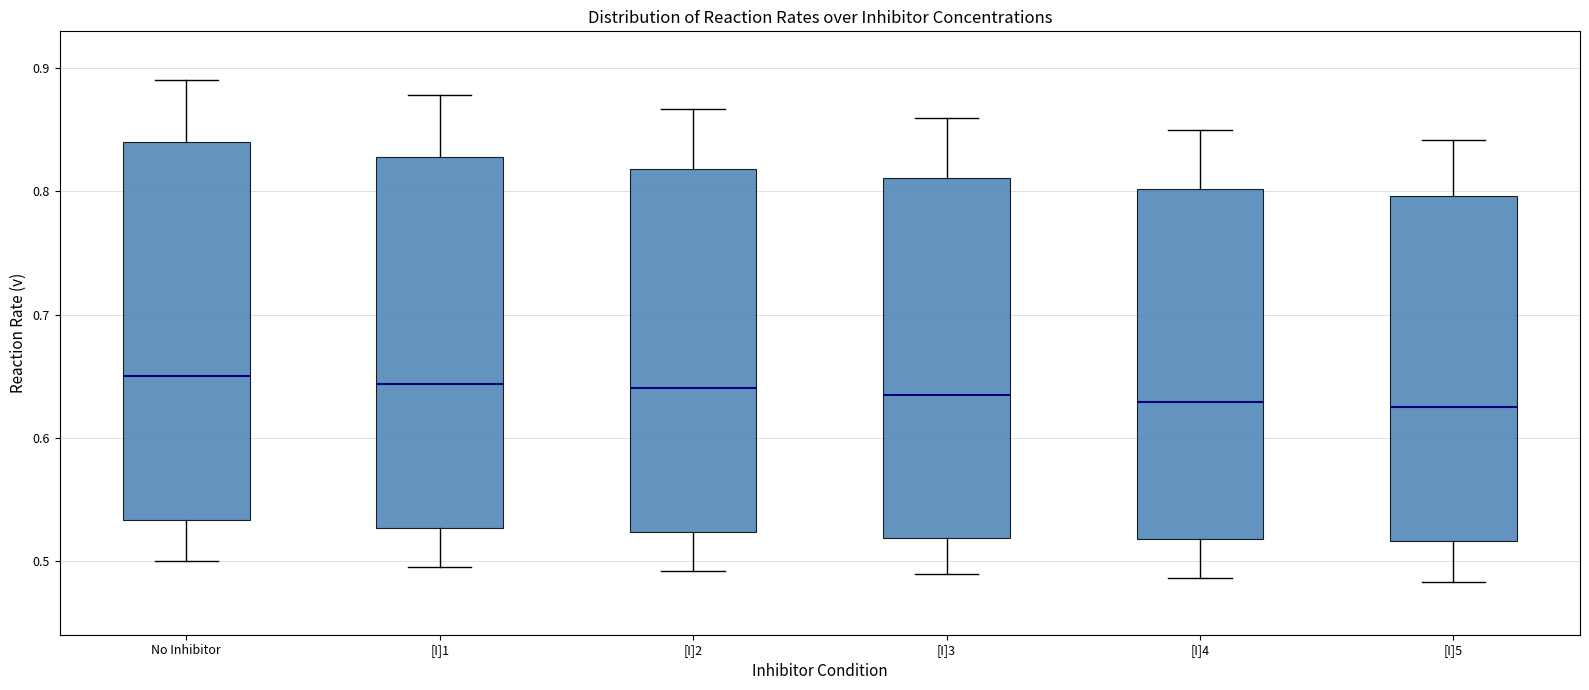

Reading left to right, transcribe this box plot: for each box, give where its median line is, the range the box spans, and where its two whiskers end, as read against the y-axis. The values are not printed on the chart, so give them approximately, as read against the axis.

No Inhibitor: median 0.65, box 0.53 to 0.84, whiskers 0.50 to 0.89
[I]1: median 0.64, box 0.53 to 0.83, whiskers 0.50 to 0.88
[I]2: median 0.64, box 0.52 to 0.82, whiskers 0.49 to 0.87
[I]3: median 0.64, box 0.52 to 0.81, whiskers 0.49 to 0.86
[I]4: median 0.63, box 0.52 to 0.80, whiskers 0.49 to 0.85
[I]5: median 0.62, box 0.52 to 0.80, whiskers 0.48 to 0.84